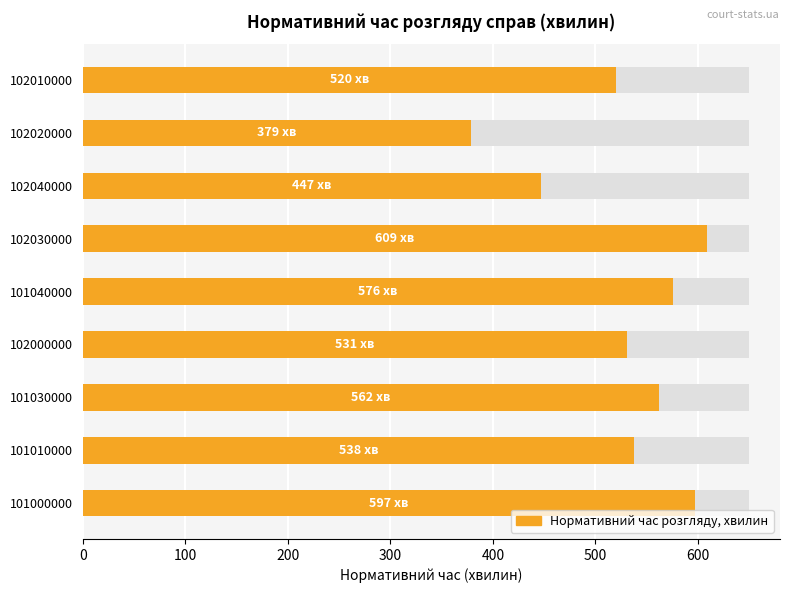

At how many categories does at least one series exceed 608?

1